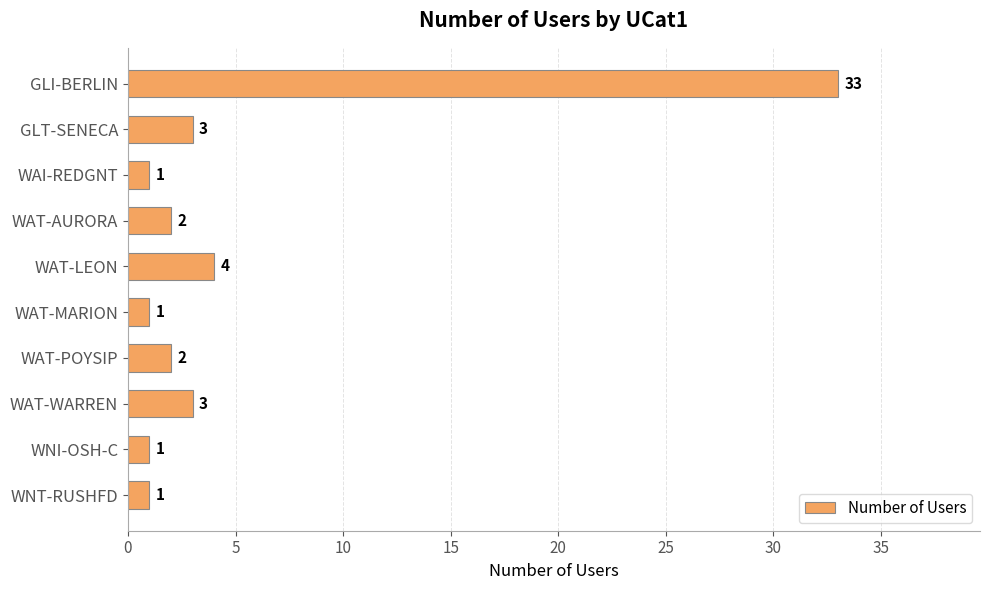

What is the greatest value displayed?

33